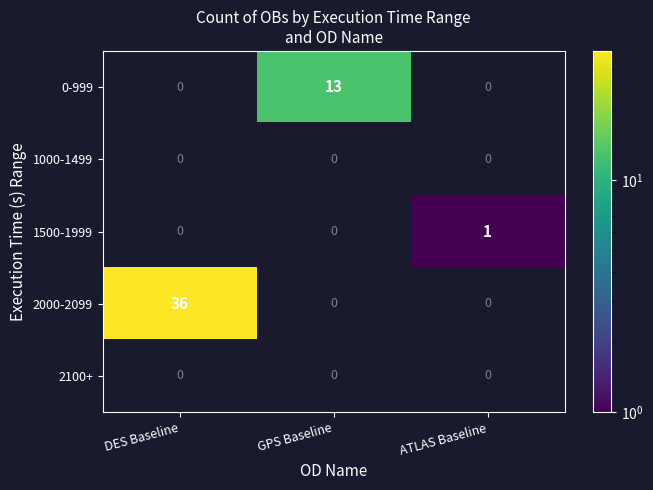

Between DES Baseline and ATLAS Baseline, which series saw the biggest shift?

2000-2099